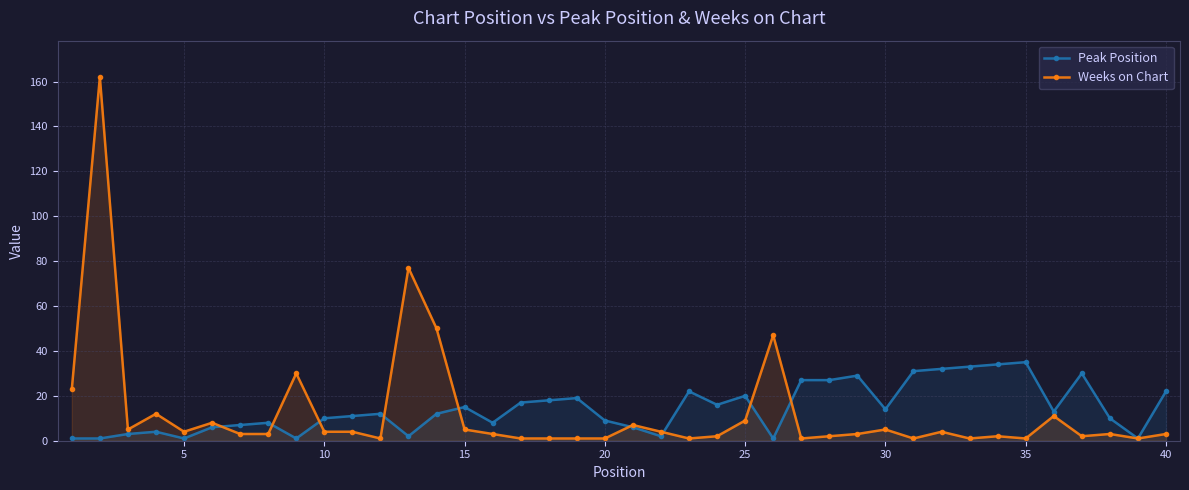

True or false: Peak Position has more than 2 points higher than both neighbors.

True